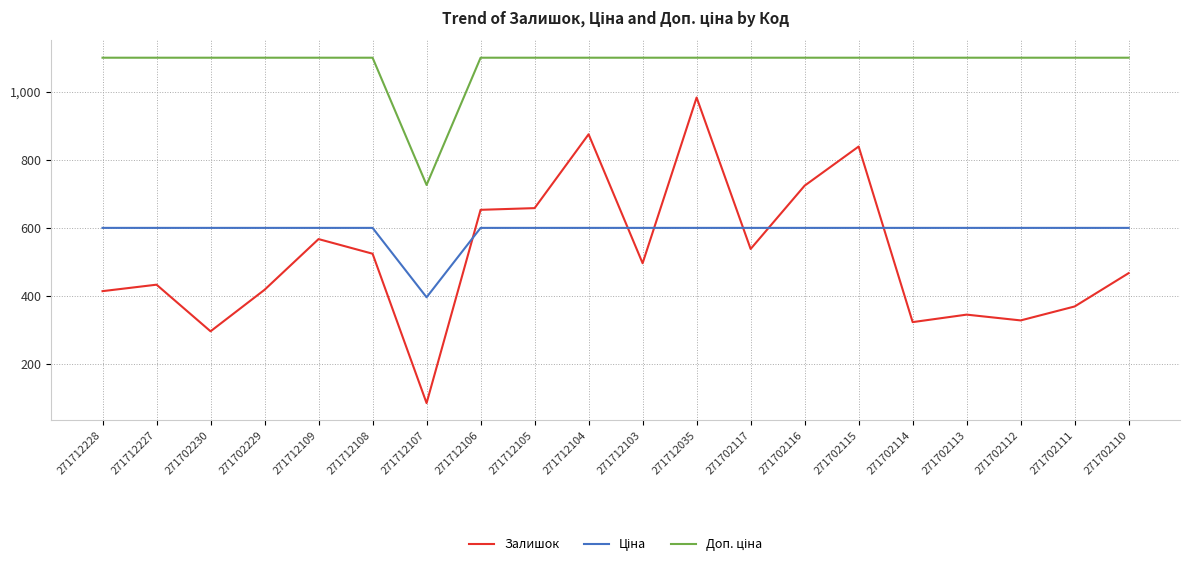

Where does the Залишок series first go above 496?

271712109